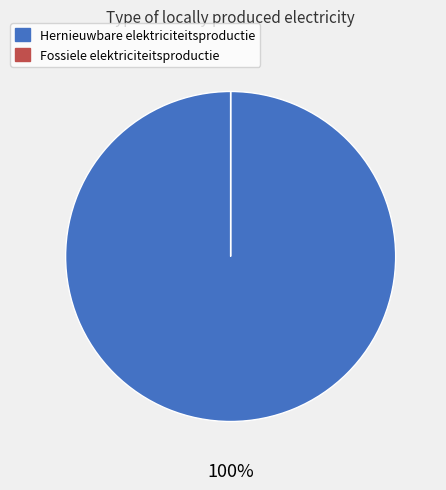

Which slice represents more than half of the pie?

Fotovoltaïsche energie